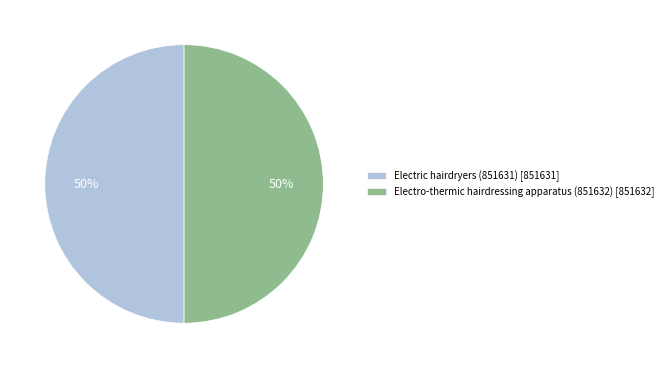

Approximately how many times larger is the value at Electric hairdryers (851631) [851631] compared to Electro-thermic hairdressing apparatus (851632) [851632]?

1.0